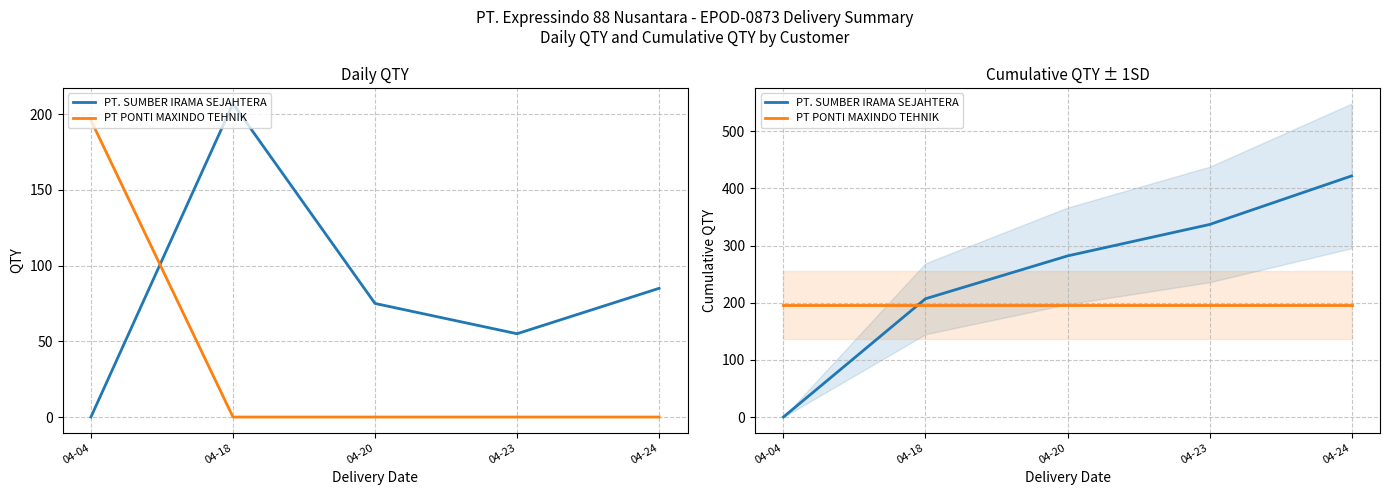

At which category is the sum across all series the highest?

04-24